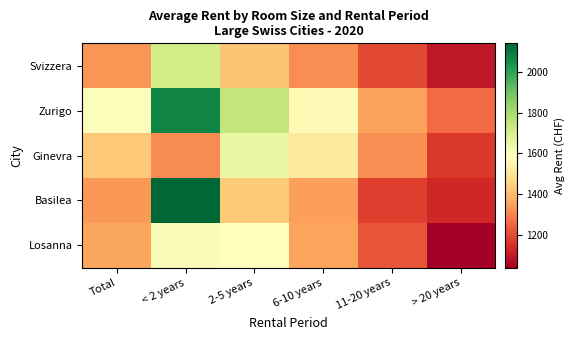

List the series in order of their peak value, lowest first.

Losanna, Ginevra, Svizzera, Zurigo, Basilea